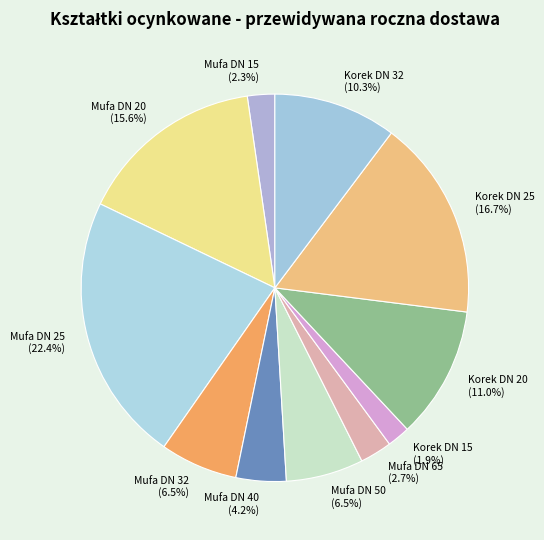

How many slices are in this pie chart?

11